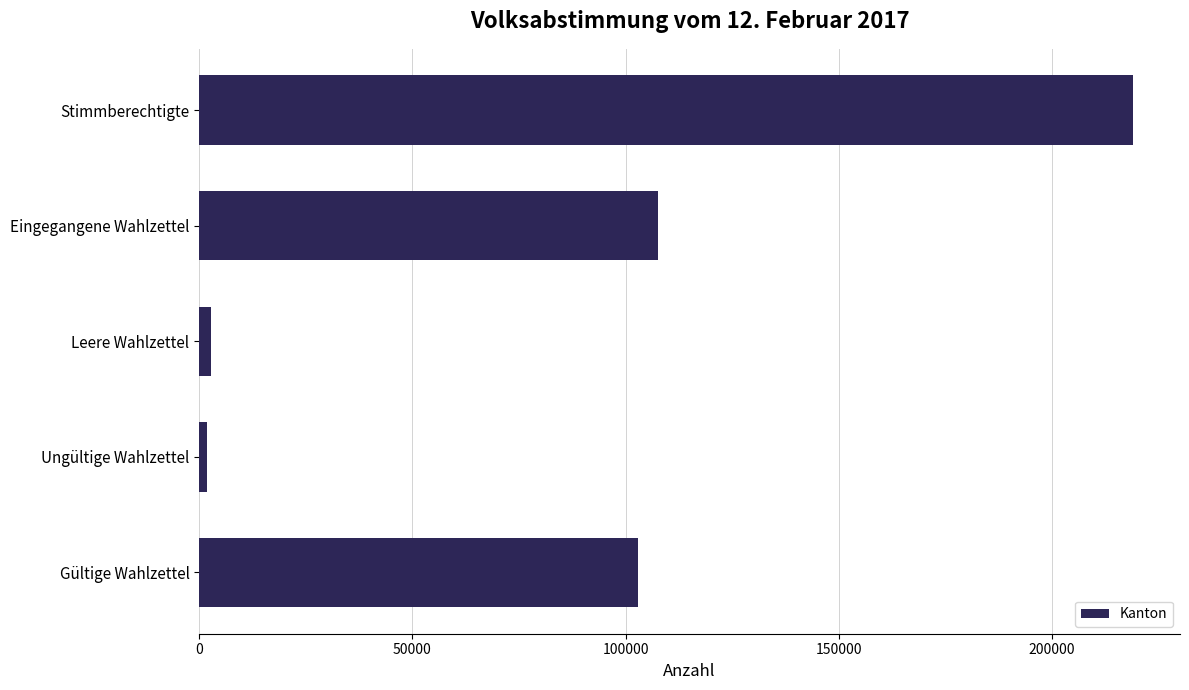

Does the chart contain any negative values?

No